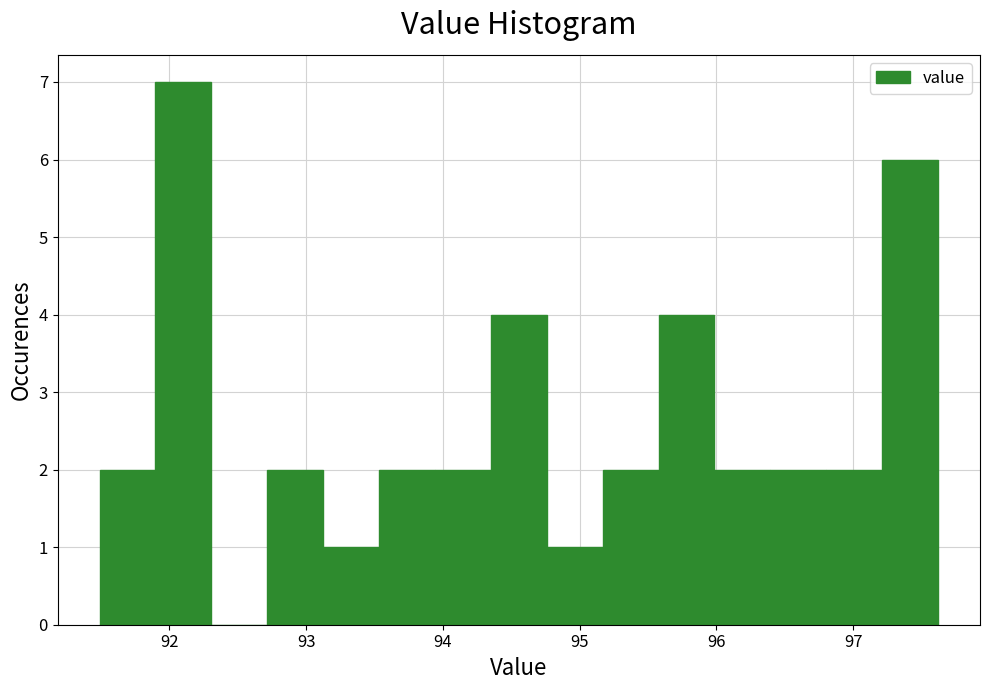

Reading left to right, transcribe this chart: for each bar, give the range it covers on the x-axis and its height. Neither the bar edges nor the heights are printed on the chart, so give them approximately, as read against the axes.

91.5 to 91.9: 2
91.9 to 92.3: 7
92.3 to 92.7: 0
92.7 to 93.1: 2
93.1 to 93.5: 1
93.5 to 93.9: 2
93.9 to 94.4: 2
94.4 to 94.8: 4
94.8 to 95.2: 1
95.2 to 95.6: 2
95.6 to 96.0: 4
96.0 to 96.4: 2
96.4 to 96.8: 2
96.8 to 97.2: 2
97.2 to 97.6: 6